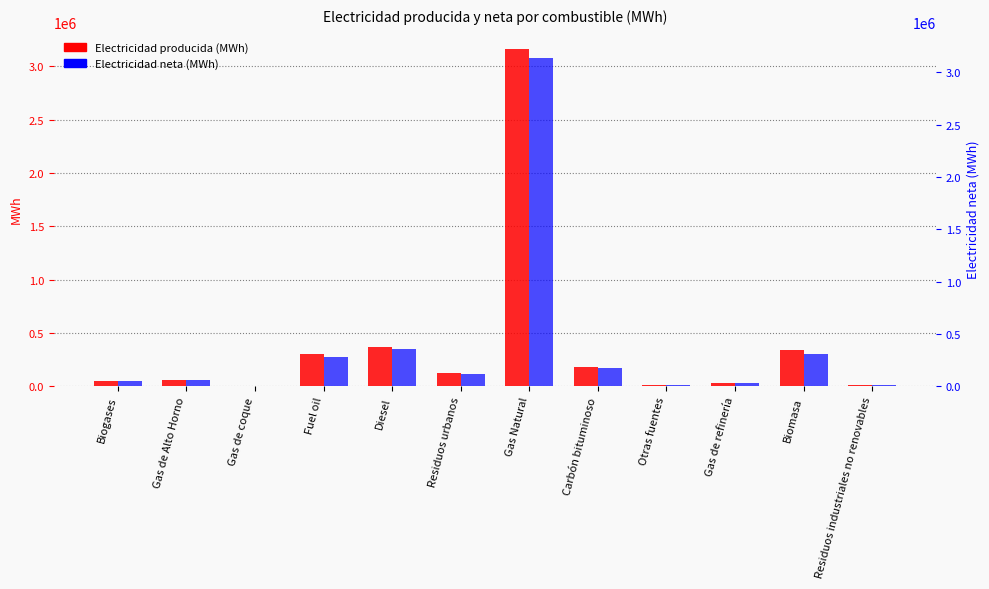

Is it true that Electricidad producida (MWh) equals 342696.2 at Biomasa?

True